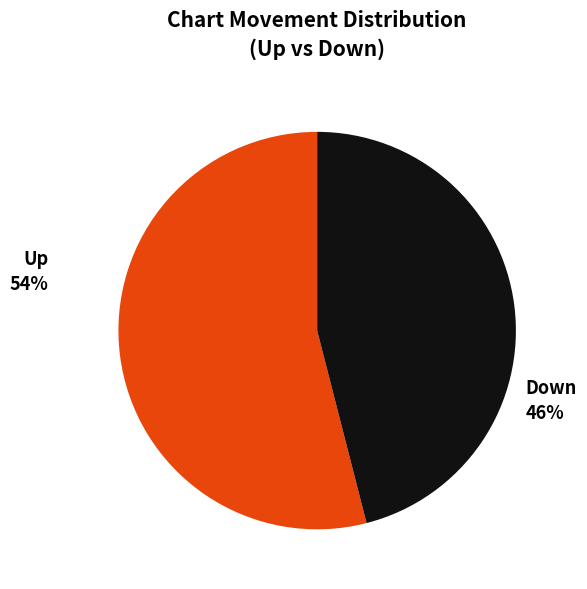

How many slices are in this pie chart?

2